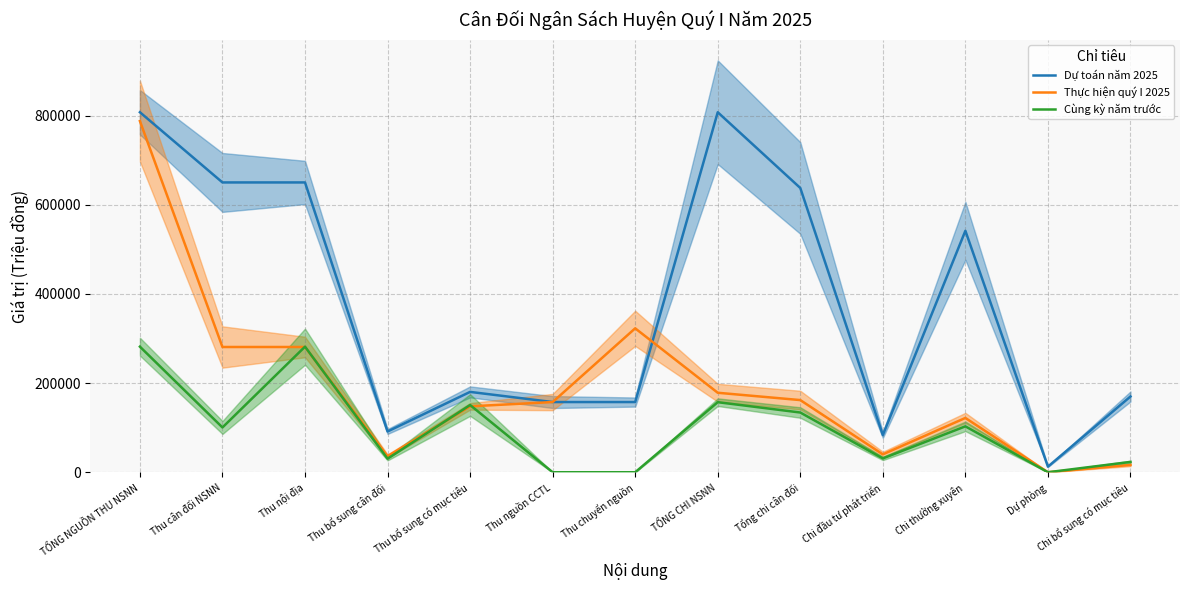

True or false: Cùng kỳ năm trước and Thực hiện quý I 2025 cross at least once.

True